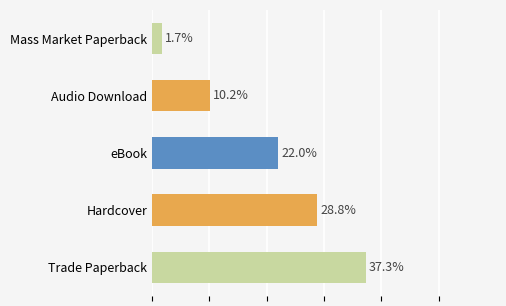

Where is the data nearest to the value 19?

eBook